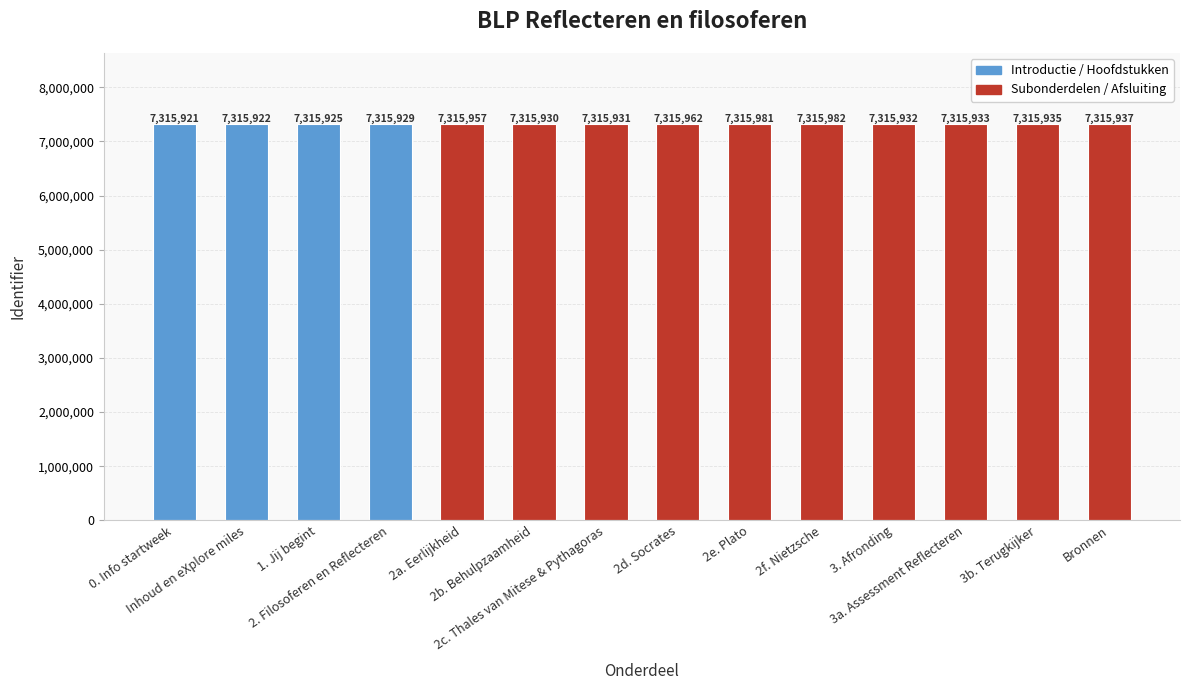

Reading left to right, list all the values displayed in this chart.

7315921	7315922	7315925	7315929	7315957	7315930	7315931	7315962	7315981	7315982	7315932	7315933	7315935	7315937